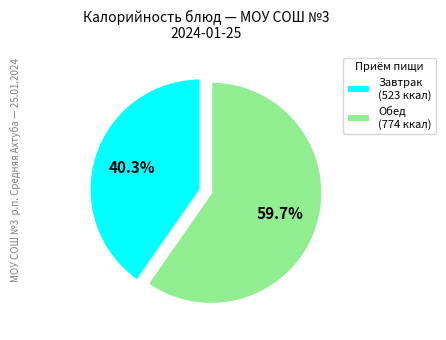

To the nearest percent, what is the difference between the largest and smallest slice percentages?

19%